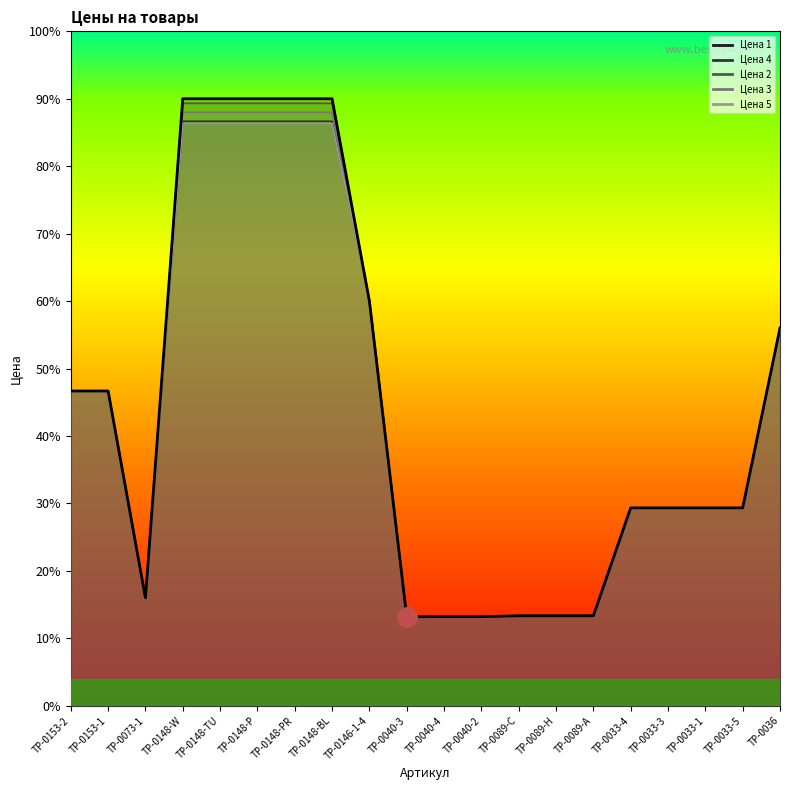

Rank the categories by Цена 2 value from highest to lowest.

TP-0148-W, TP-0148-TU, TP-0148-P, TP-0148-PR, TP-0148-BL, TP-0146-1-4, TP-0036, TP-0153-2, TP-0153-1, TP-0033-4, TP-0033-3, TP-0033-1, TP-0033-5, TP-0073-1, TP-0089-C, TP-0089-H, TP-0089-A, TP-0040-3, TP-0040-4, TP-0040-2